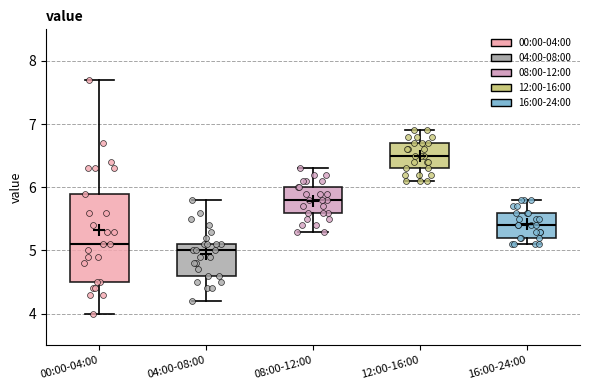

Comparing the boxes themselves (not the whiskers), which one is the tallest?

00:00-04:00